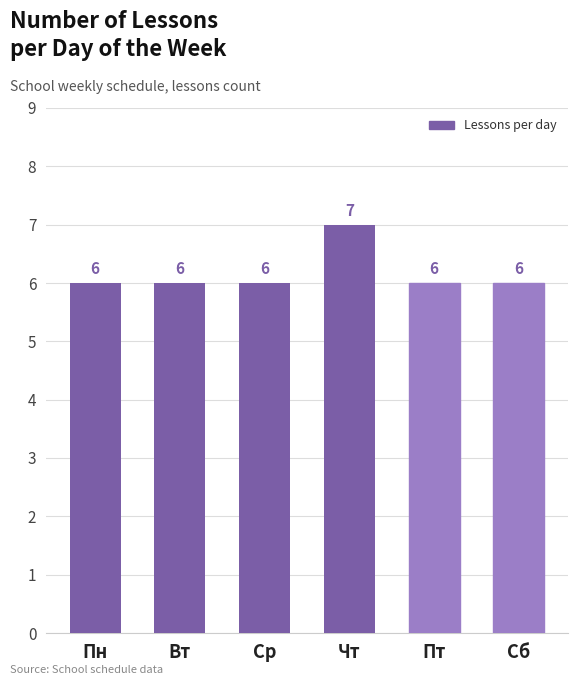

Reading left to right, list all the values displayed in this chart.

6	6	6	7	6	6